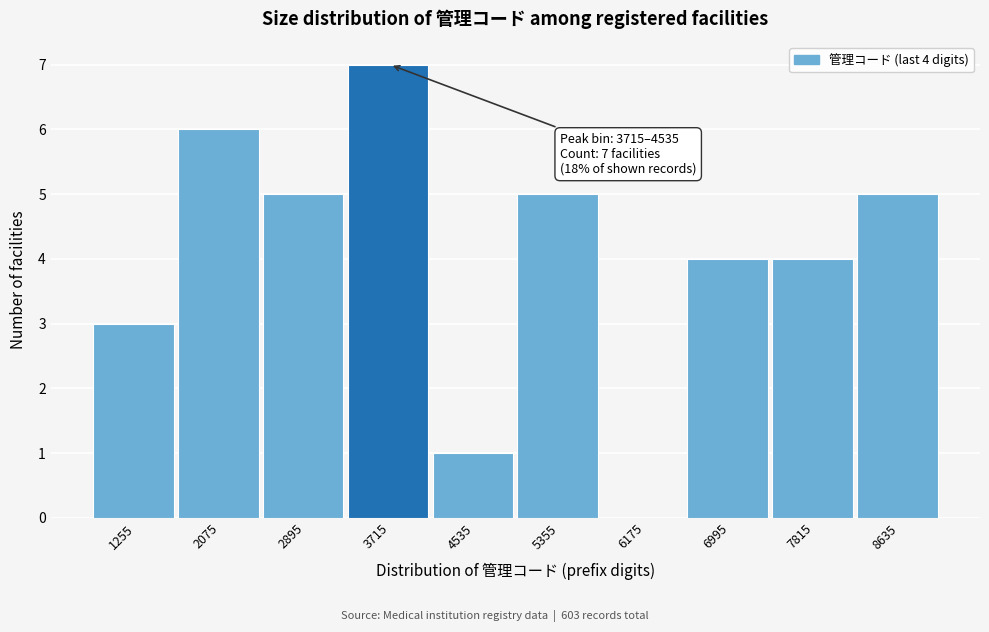

Reading left to right, transcribe all the data shown in this chart.

1255=3	2075=6	2895=5	3715=7	4535=1	5355=5	6175=0	6995=4	7815=4	8635=5